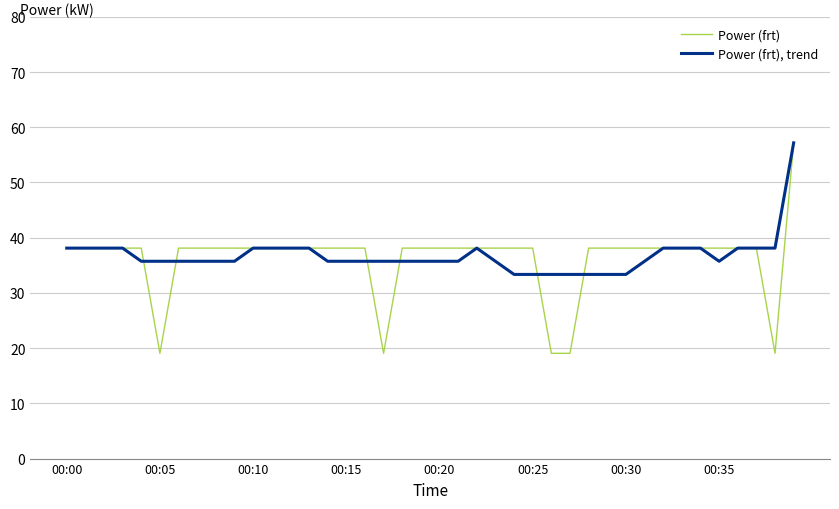

What is the average value of the Power (frt), trend series?

36.7